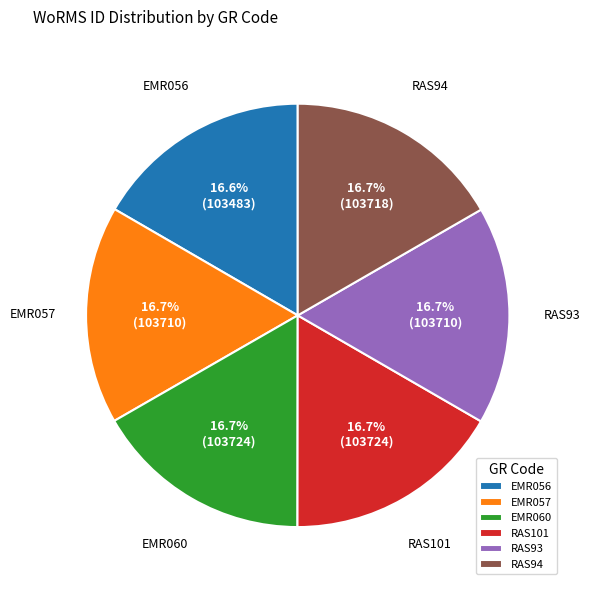

To the nearest percent, what is the combined percentage of RAS93 and RAS94?

33%